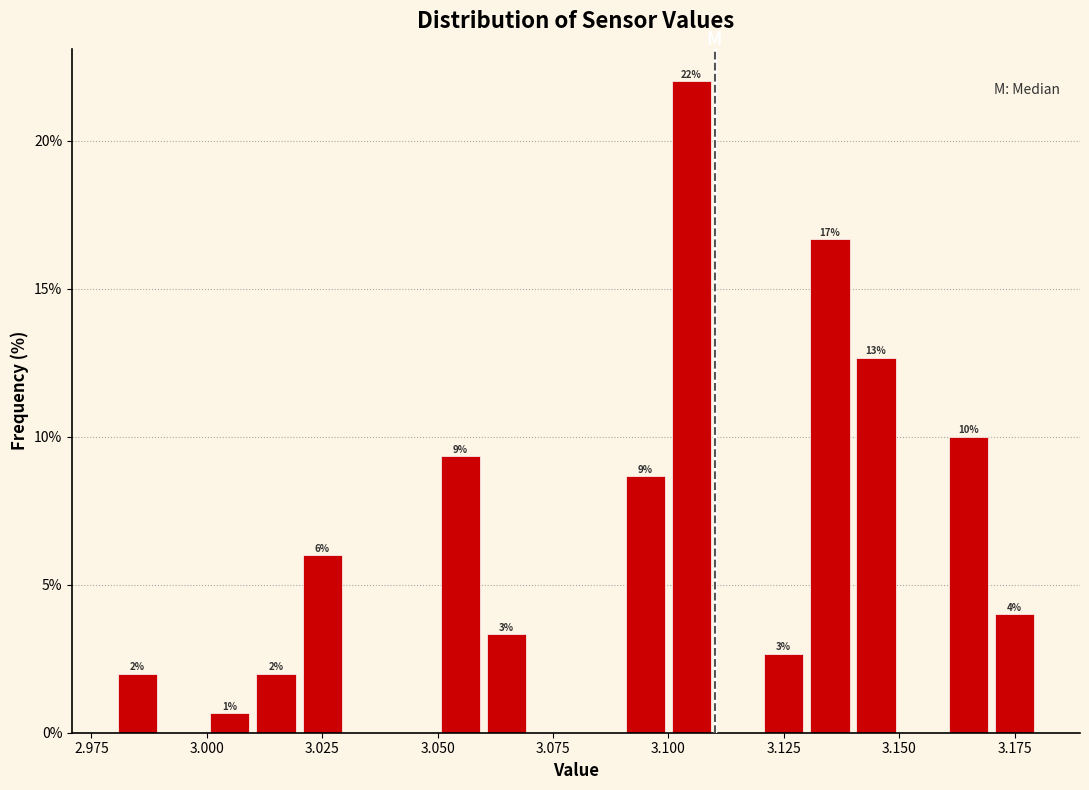

Read against the x-axis, roughly where is the centre of the tallest bar?

3.105